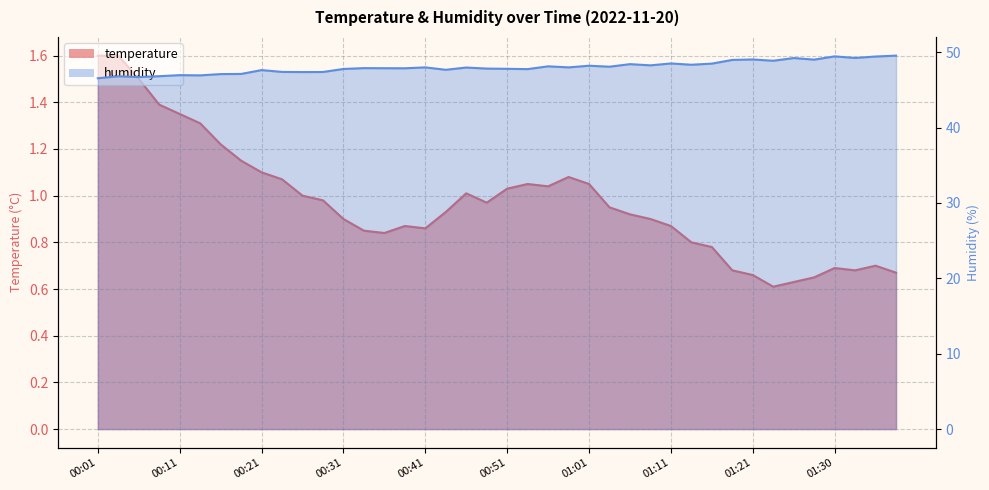

At how many categories does at least one series exceed 2?

40